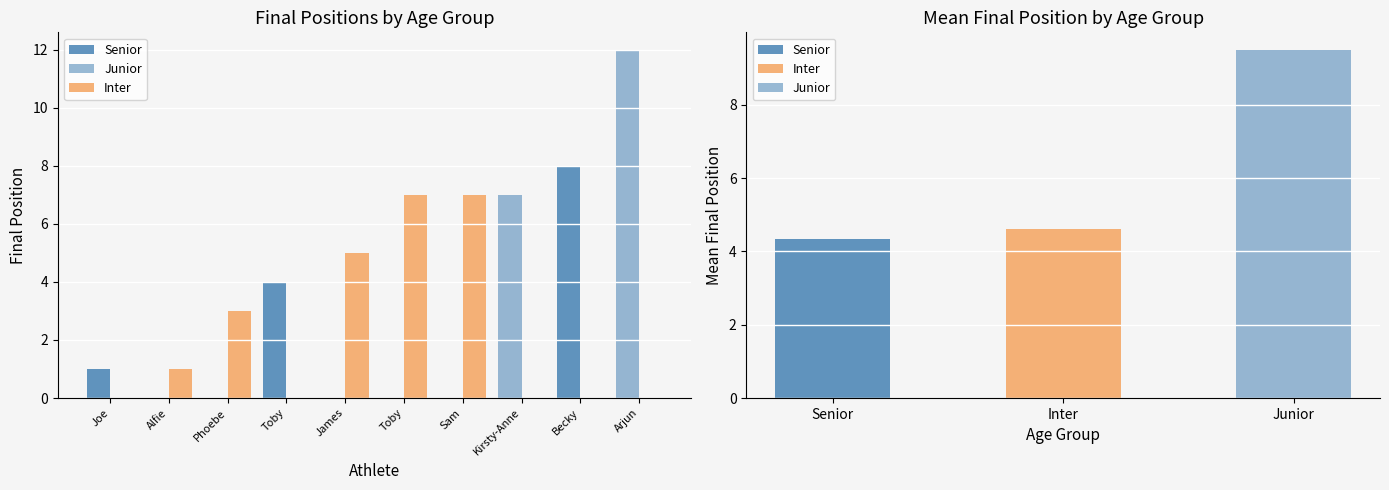

Which series has the largest total across all categories?

Inter